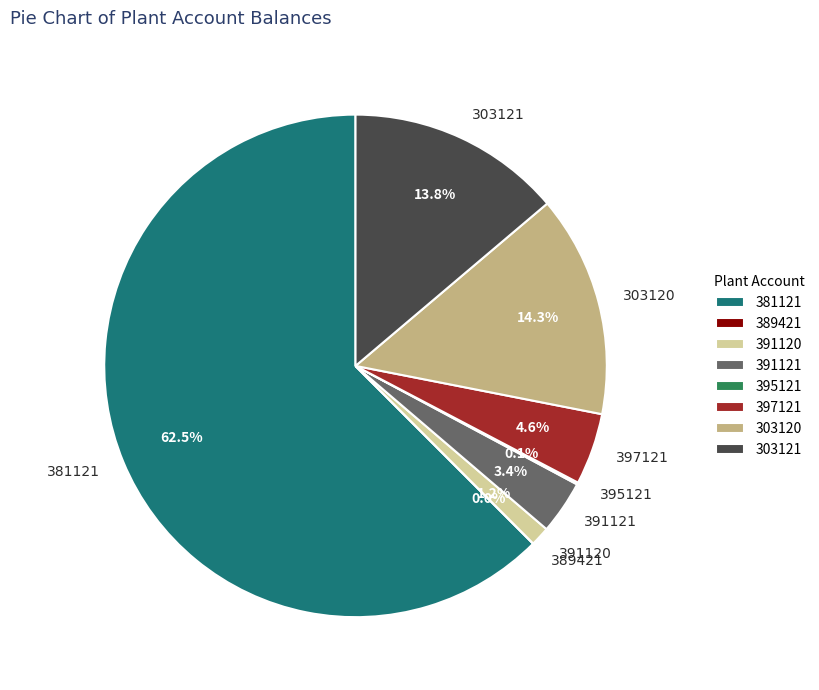

Between 397121 and 391121, which is larger?

397121